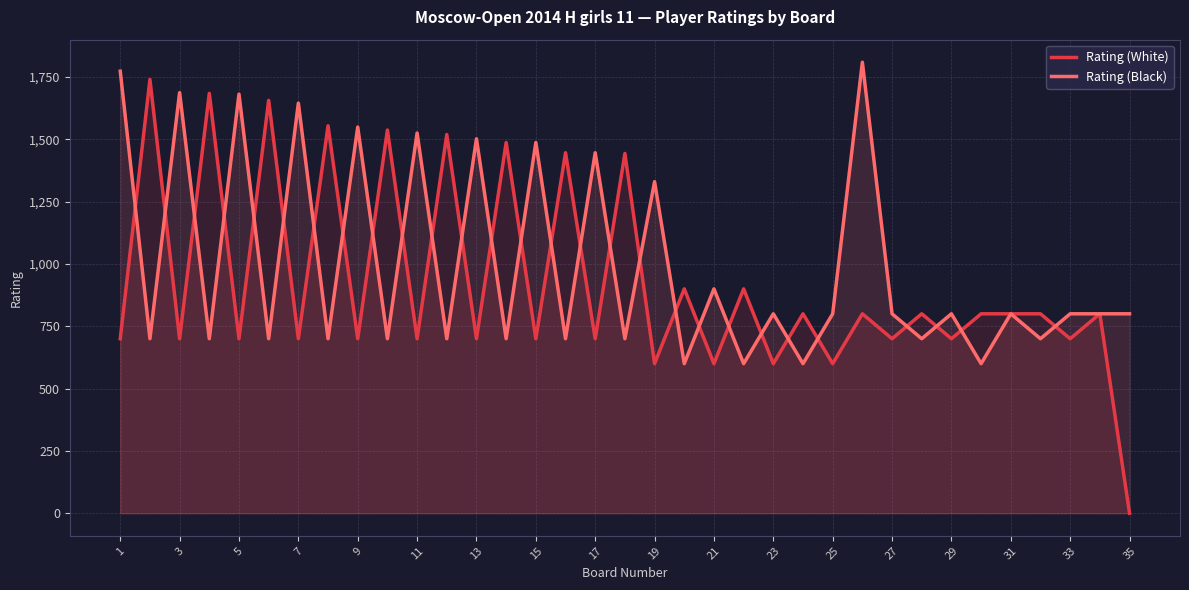

Does the chart display data point markers on the line(s)?

No